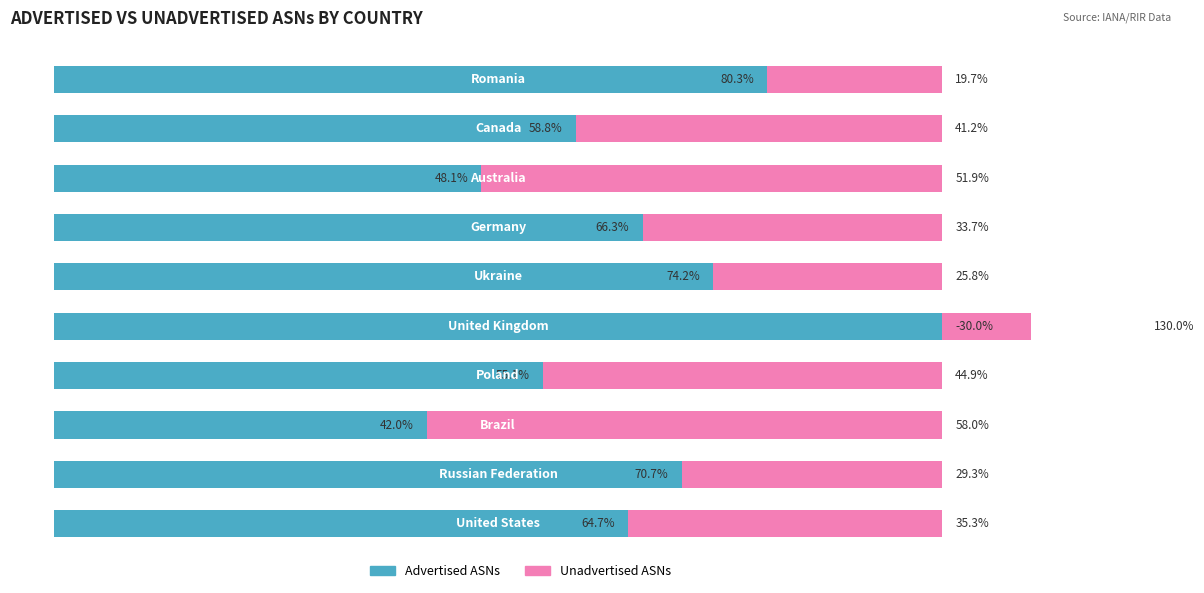

List the series in order of their overall mean, highest first.

Advertised ASNs, Unadvertised ASNs